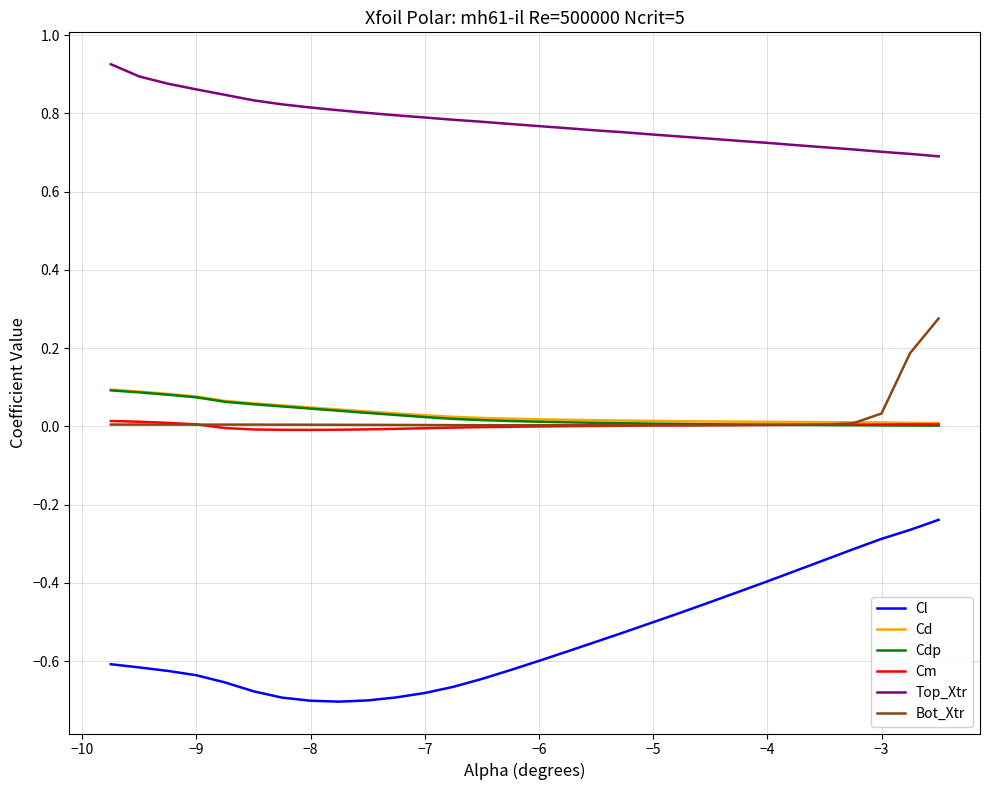

Which series has the largest total across all categories?

Top_Xtr